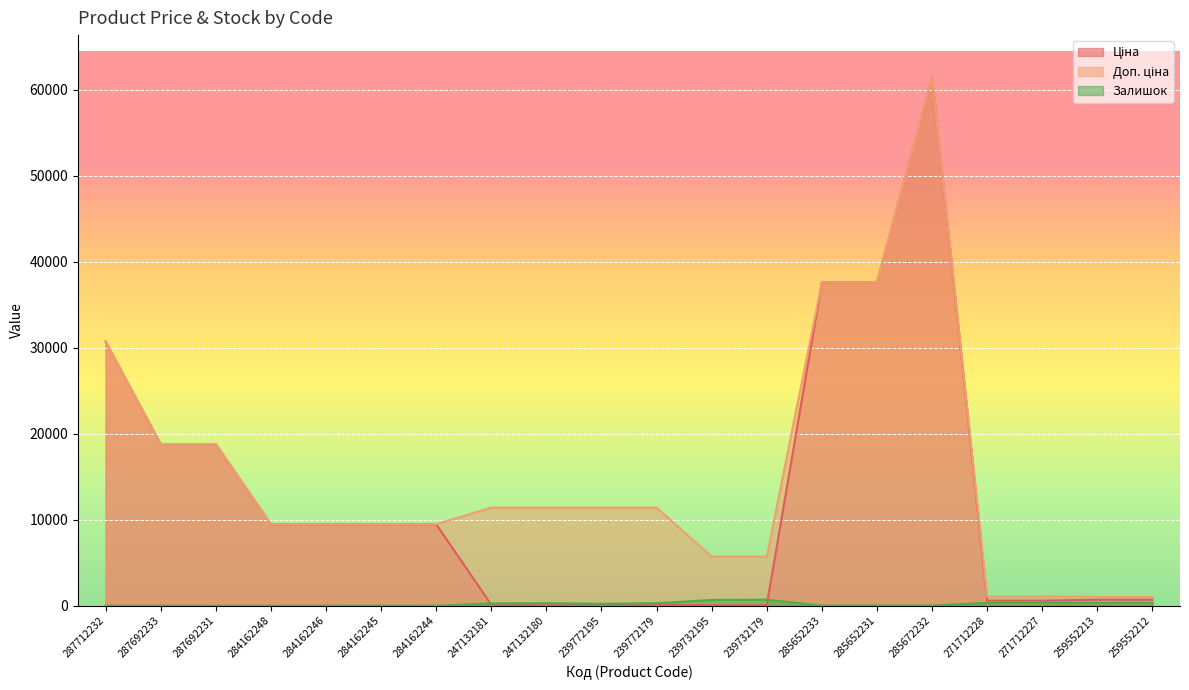

What is the spread (max minus min) of values at 259552212?

690.6